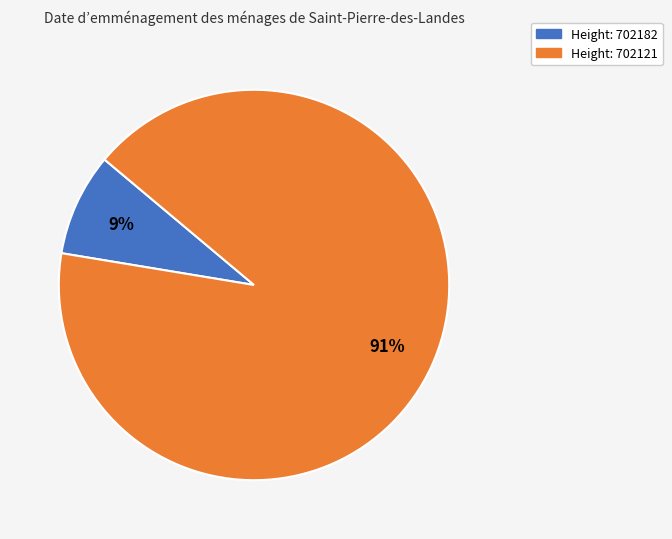

Count the number of slices in the pie.

2